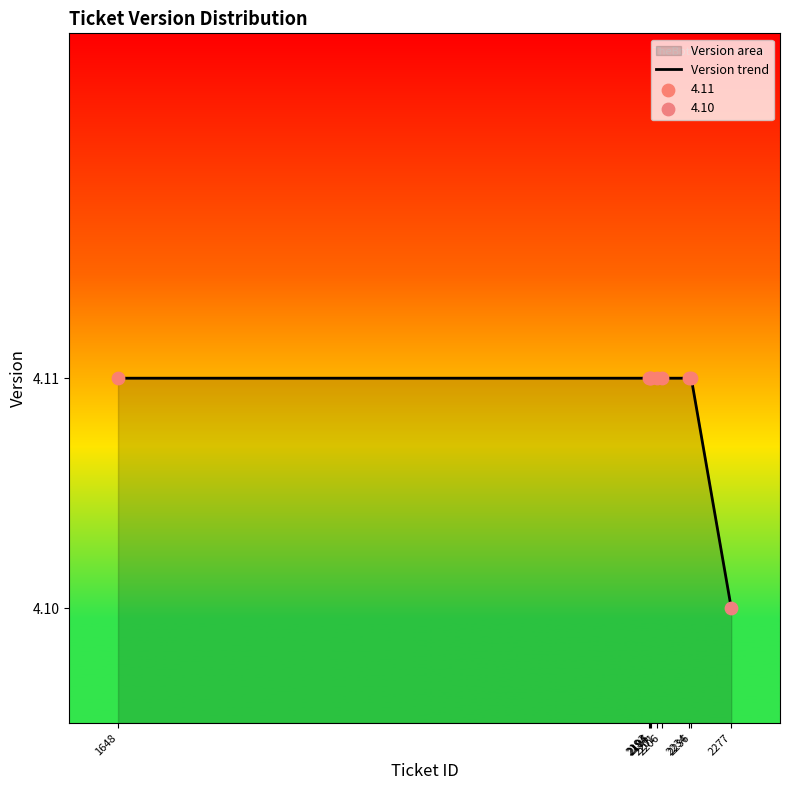

What is the ratio of the value at 2193 to the value at 2234?

1.0